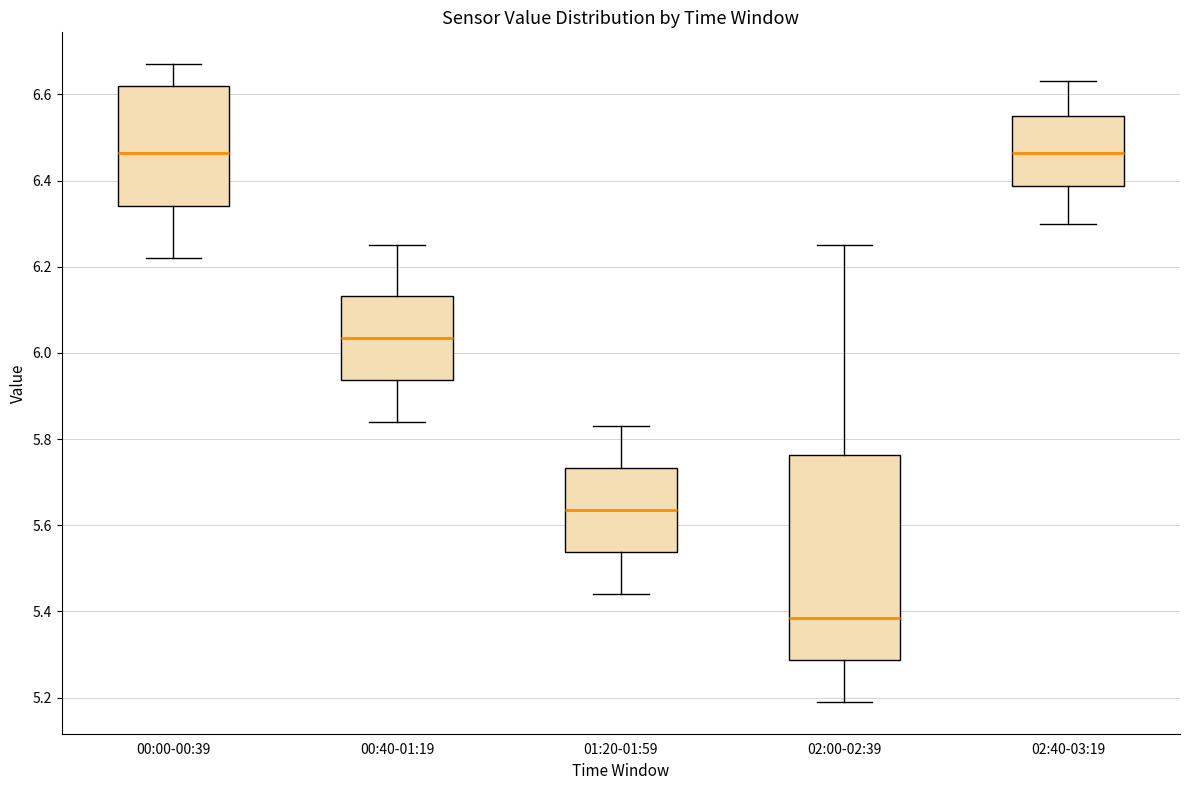

Reading left to right, read every box against the y-axis: the position of its median line, the range the box covers, and the ends of its whiskers. The values are not printed on the chart, so give them approximately, as read against the axis.

00:00-00:39: median 6.46, box 6.34 to 6.62, whiskers 6.22 to 6.68
00:40-01:19: median 6.04, box 5.94 to 6.14, whiskers 5.84 to 6.26
01:20-01:59: median 5.64, box 5.54 to 5.74, whiskers 5.44 to 5.84
02:00-02:39: median 5.38, box 5.28 to 5.76, whiskers 5.20 to 6.26
02:40-03:19: median 6.46, box 6.38 to 6.56, whiskers 6.30 to 6.64